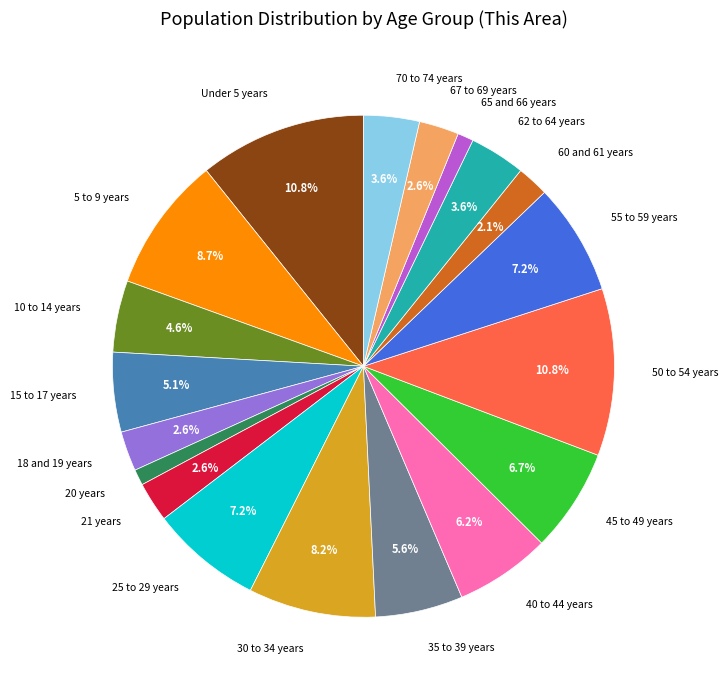

To the nearest percent, what percentage of the pie is 60 and 61 years?

2%